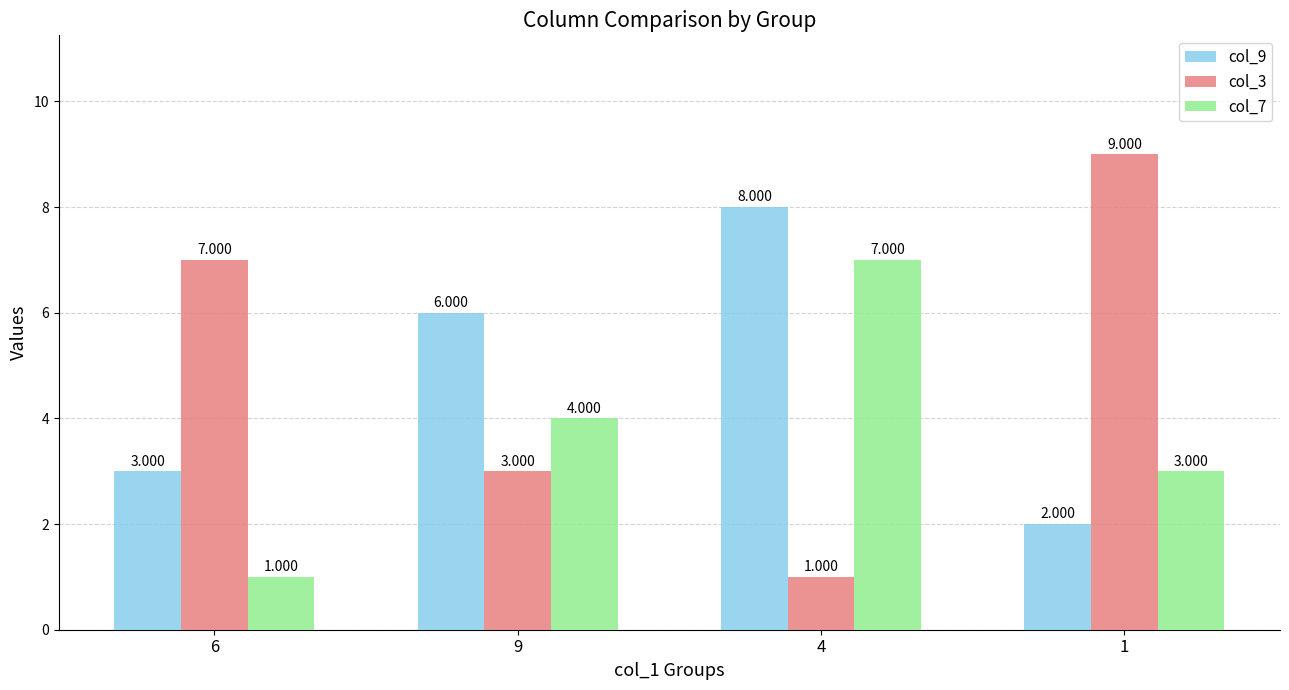

Rank the series by their average value, from highest to lowest.

col_3, col_9, col_7